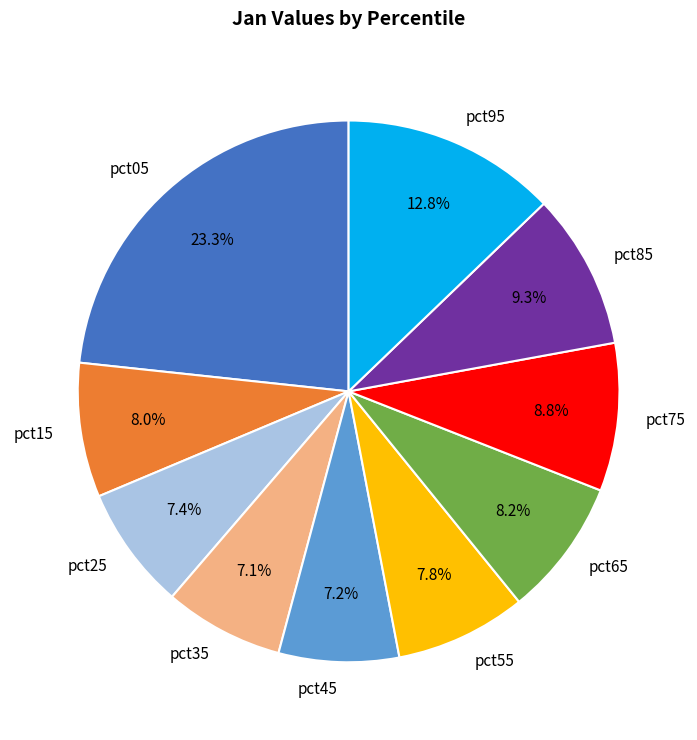

Which slice is the largest?

pct05